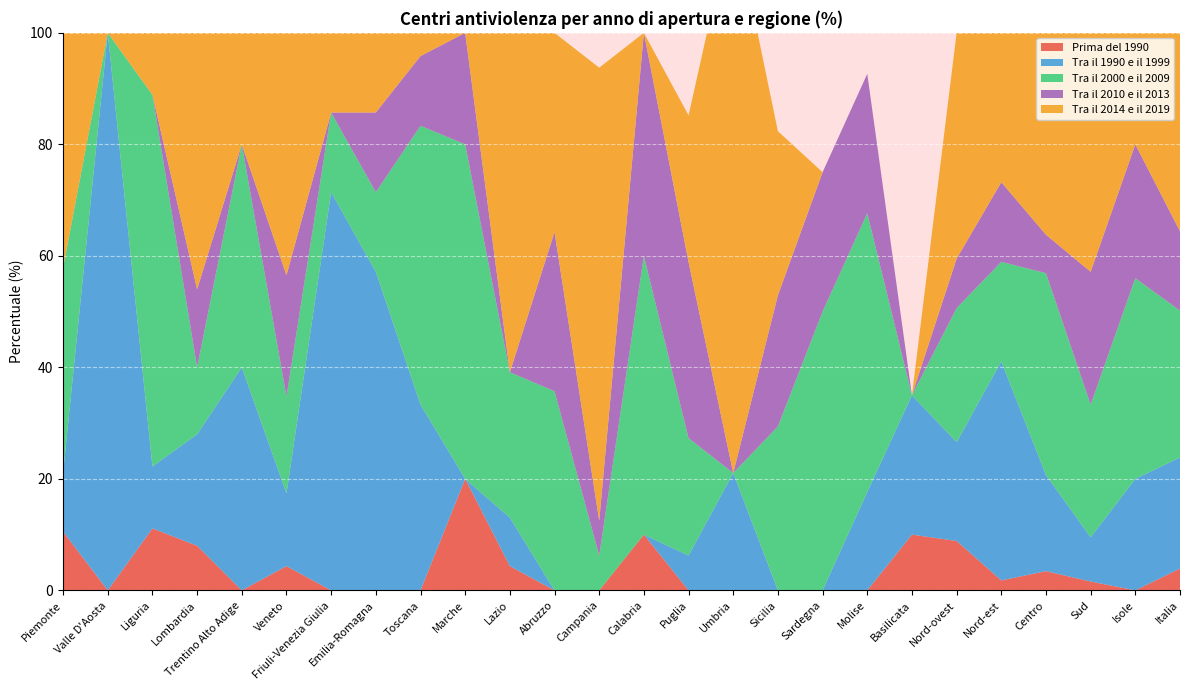

Reading right to left, transcribe all the data shown in this chart.

Prima del 1990: 3.9	0.0	1.6	3.4	1.8	8.9	10.0	0.0	0.0	0.0	0.0	0.0	10.0	0.0	0.0	4.3	20.0	0.0	0.0	0.0	4.3	0.0	8.0	11.1	0.0	10.5
Tra il 1990 e il 1999: 19.9	20.0	7.9	17.2	39.3	17.7	25.0	17.6	0.0	0.0	21.1	6.2	0.0	0.0	0.0	8.7	0.0	33.3	57.1	71.4	13.0	40.0	20.0	11.1	100.0	10.5
Tra il 2000 e il 2009: 26.3	36.0	23.8	36.2	17.9	24.1	0.0	50.0	50.0	29.4	0.0	21.1	50.0	6.2	35.7	26.1	60.0	50.0	14.3	14.3	17.4	40.0	12.0	66.7	0.0	36.8
Tra il 2010 e il 2013: 14.2	24.0	23.8	6.9	14.3	8.9	0.0	25.0	25.0	23.5	0.0	31.6	40.0	6.2	28.6	0.0	20.0	12.5	14.3	0.0	21.7	0.0	14.0	0.0	0.0	0.0
Tra il 2014 e il 2019: 35.6	20.0	42.9	36.2	26.8	40.5	0.0	0.0	0.0	29.4	100.0	26.3	0.0	81.2	35.7	60.9	0.0	4.2	14.3	14.3	43.5	20.0	46.0	11.1	0.0	42.1